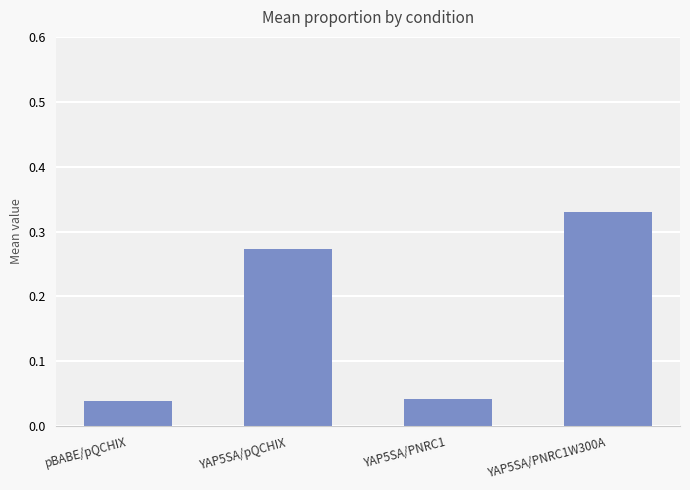

How many values are between 0 and 1?

4